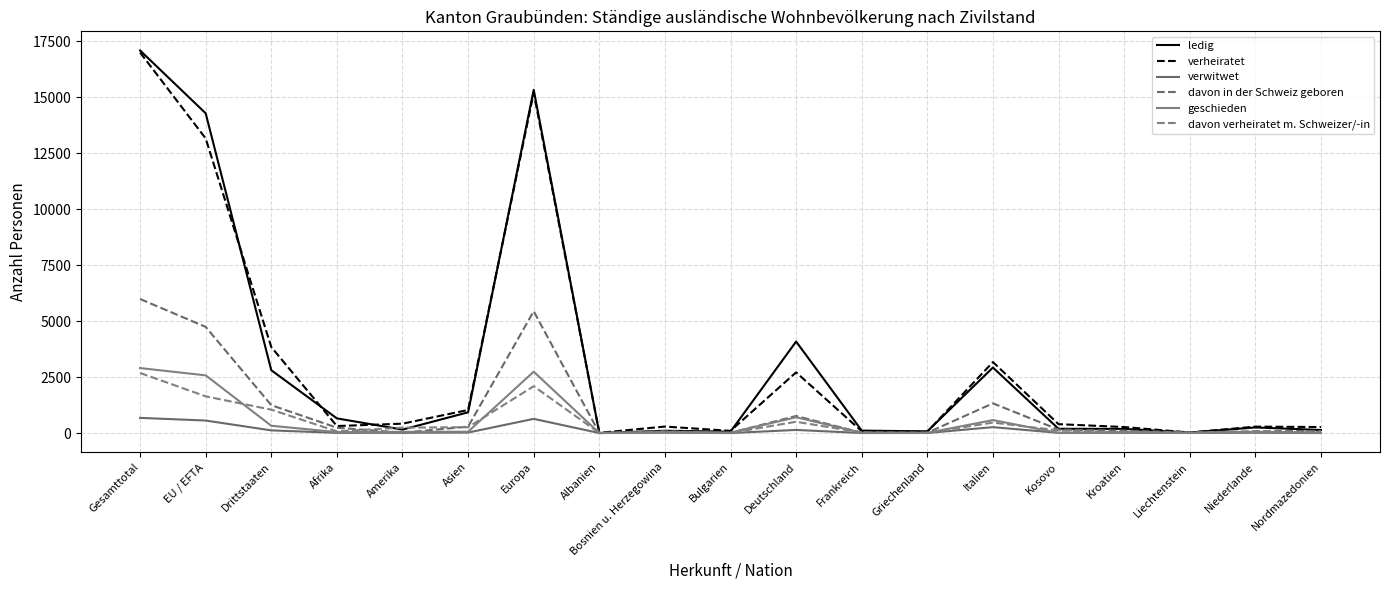

What is the minimum value for geschieden?

1